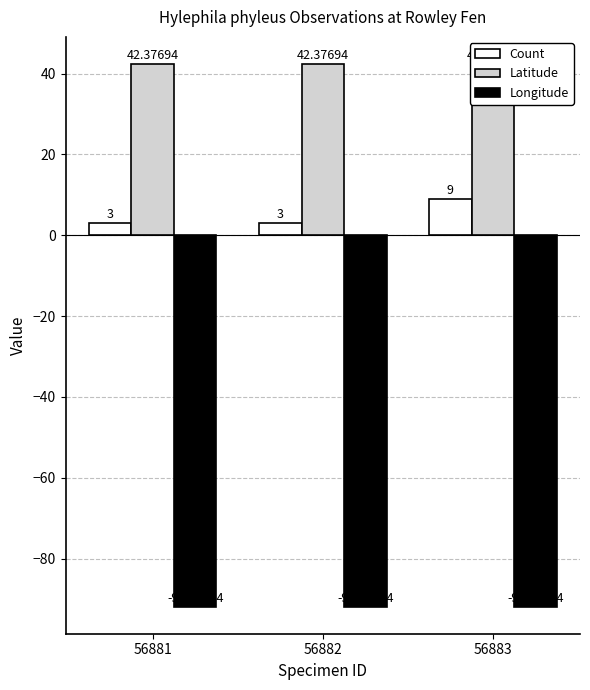

Are the bars horizontal?

No